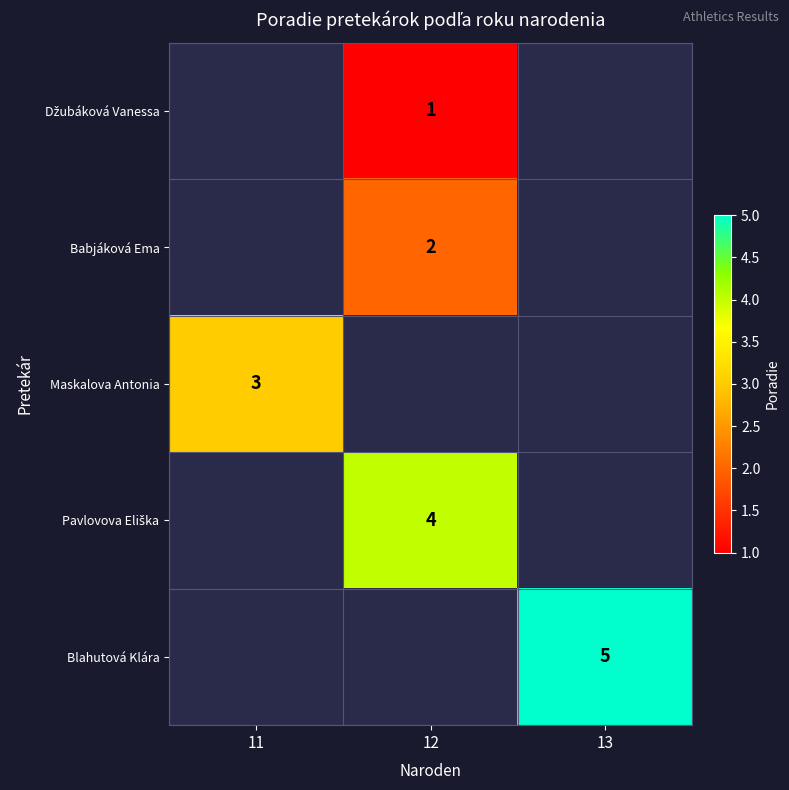

The value of Babjáková Ema at 12 is 0.4. True or false?

False